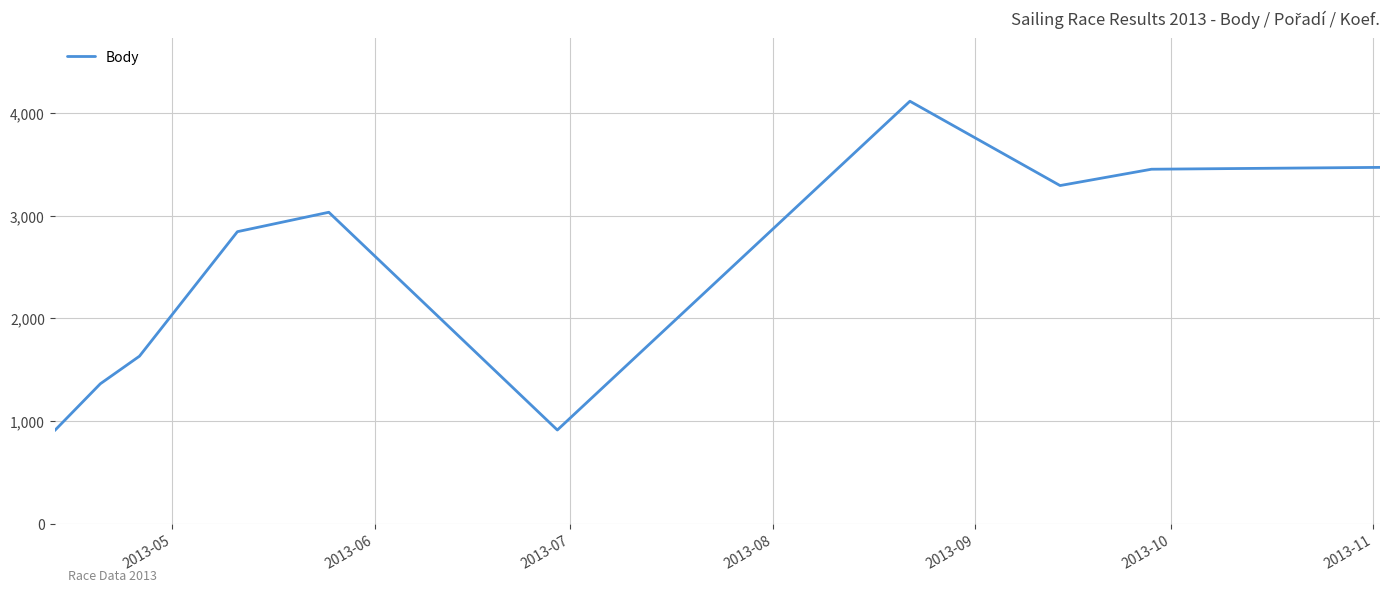

What is the difference between the second highest and second lowest values?

2557